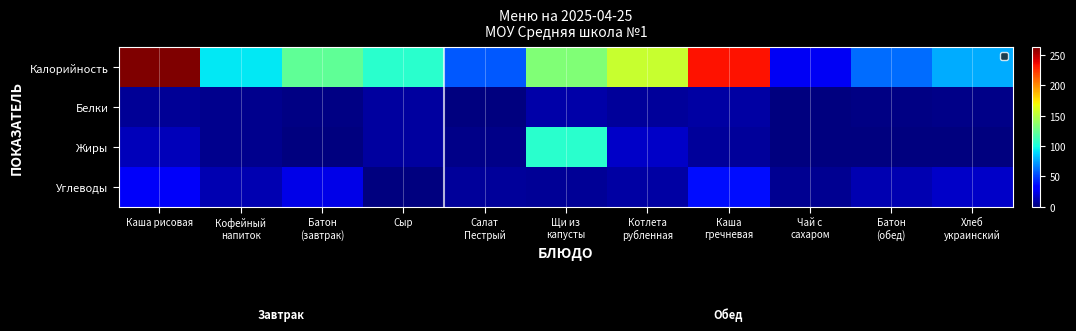

What is the sum of all Жиры values?

158.0